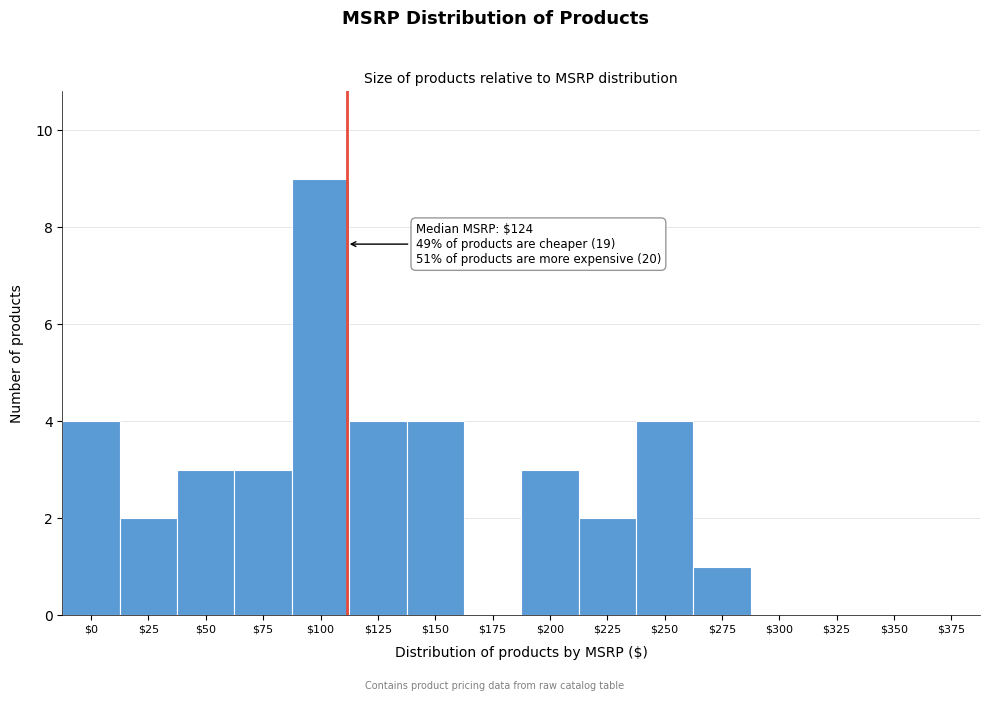

The chart shows a value of 0 at $175. True or false?

True